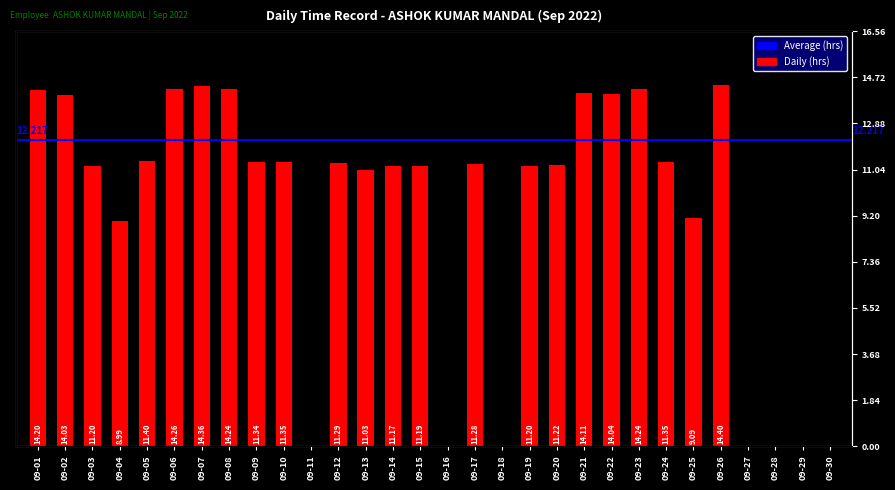

At which label does the data first exceed 11?

09-01